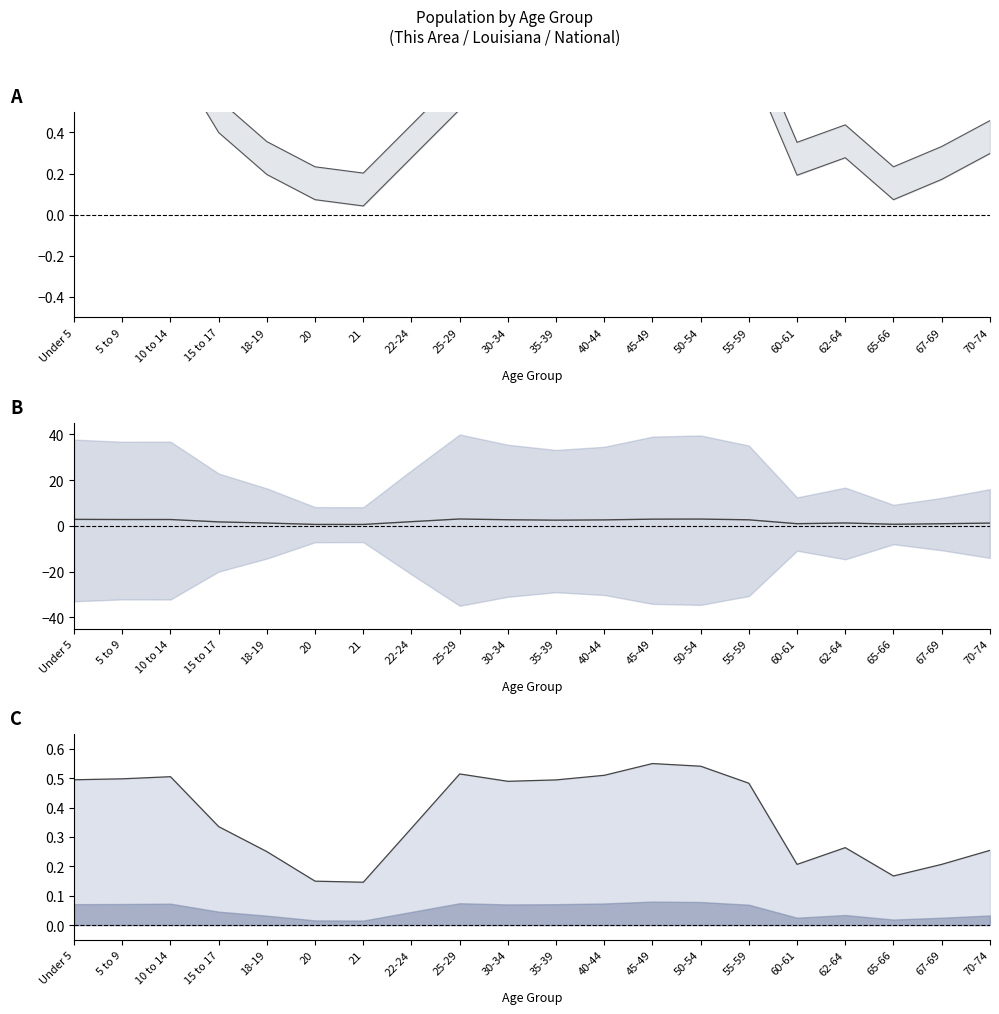

In Lower, how many points are lower than both neighbors (excluding endpoints)?

4